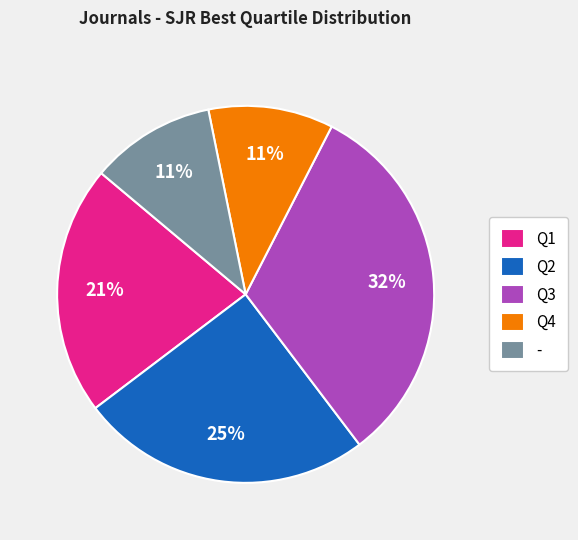

What is the ratio of the value at Q2 to the value at Q1?

1.2